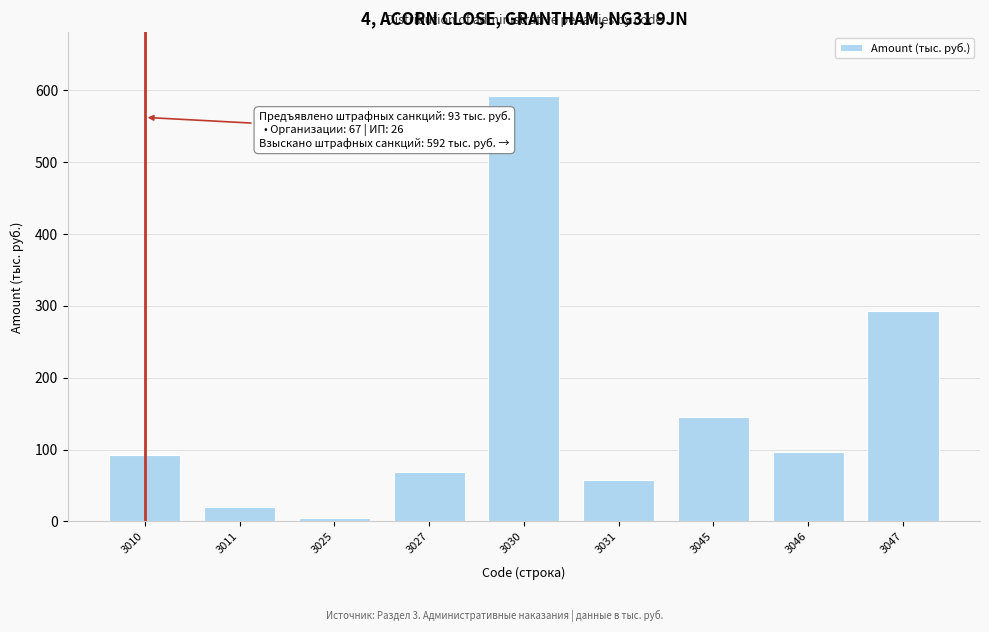

Reading left to right, extract all data points from this chart.

3010=93	3011=20	3025=4	3027=69	3030=592	3031=58	3045=145	3046=96	3047=293